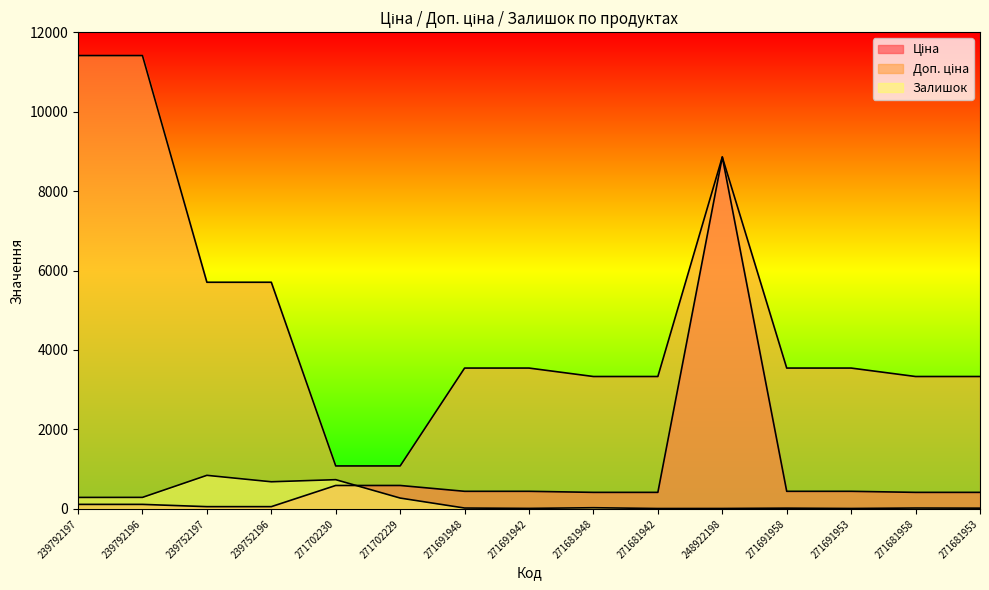

Reading left to right, list all the values displayed in this chart.

Ціна: 239792197=114.1	239792196=114.1	239752197=57.0	239752196=57.0	271702230=589.9	271702229=589.9	271691948=443.1	271691942=443.1	271681948=416.6	271681942=416.6	248922198=8856.7	271691958=443.1	271691953=443.1	271681958=416.6	271681953=416.6
Доп. ціна: 239792197=11410.0	239792196=11410.0	239752197=5705.0	239752196=5705.0	271702230=1081.7	271702229=1081.7	271691948=3545.0	271691942=3545.0	271681948=3332.5	271681942=3332.5	248922198=8856.7	271691958=3545.0	271691953=3545.0	271681958=3332.5	271681953=3332.5
Залишок: 239792197=289.0	239792196=290.0	239752197=845.0	239752196=683.0	271702230=736.0	271702229=273.0	271691948=22.0	271691942=13.0	271681948=30.0	271681942=10.0	248922198=11.0	271691958=19.0	271691953=11.0	271681958=22.0	271681953=19.0